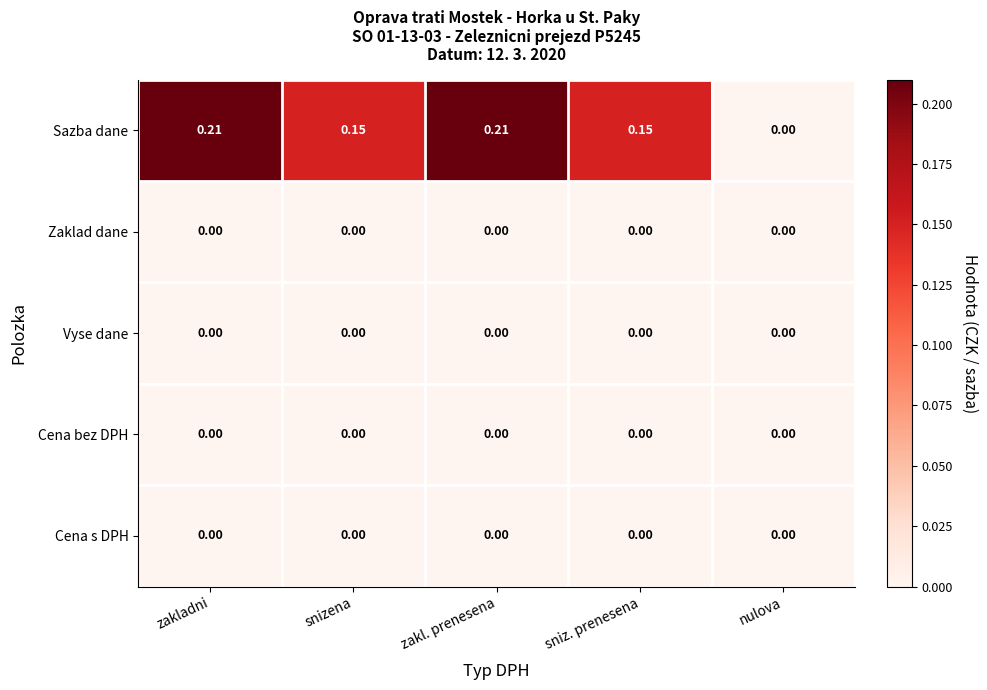

Between snizena and nulova, which series saw the biggest shift?

Sazba dane